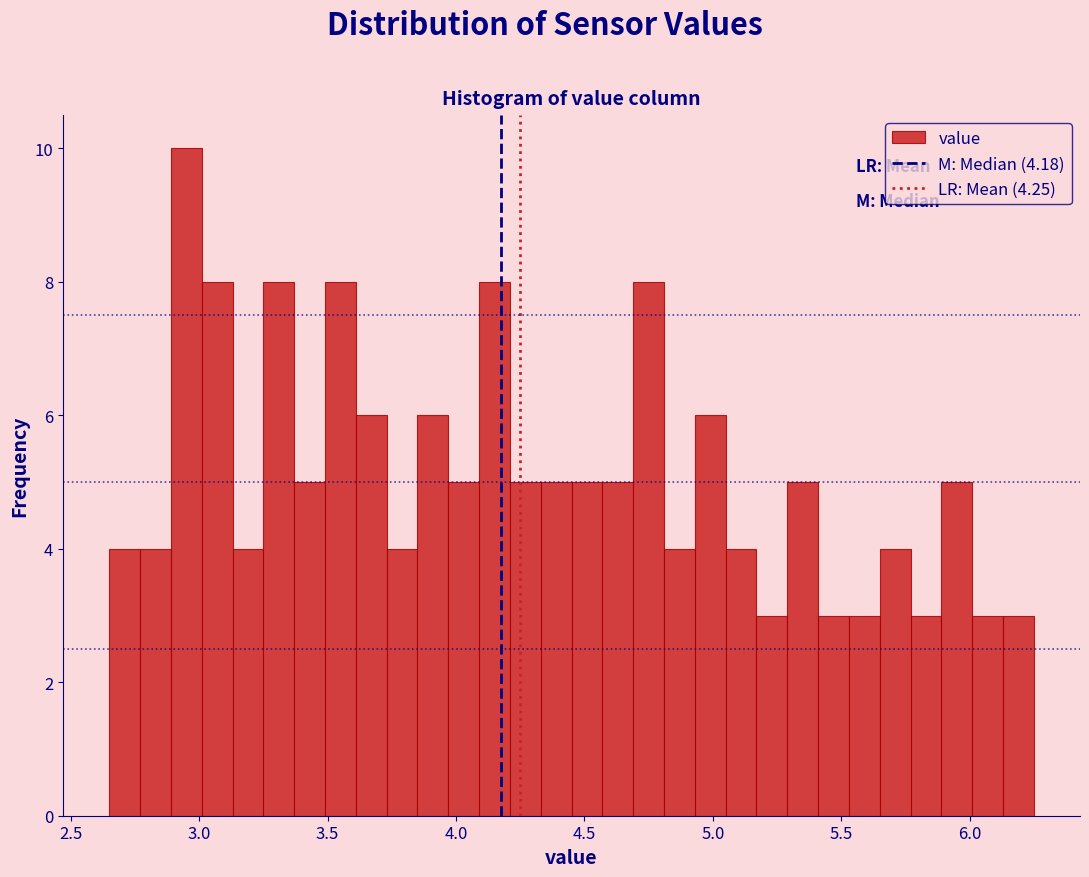

Read against the x-axis, roughly where is the centre of the tallest bar?

2.95